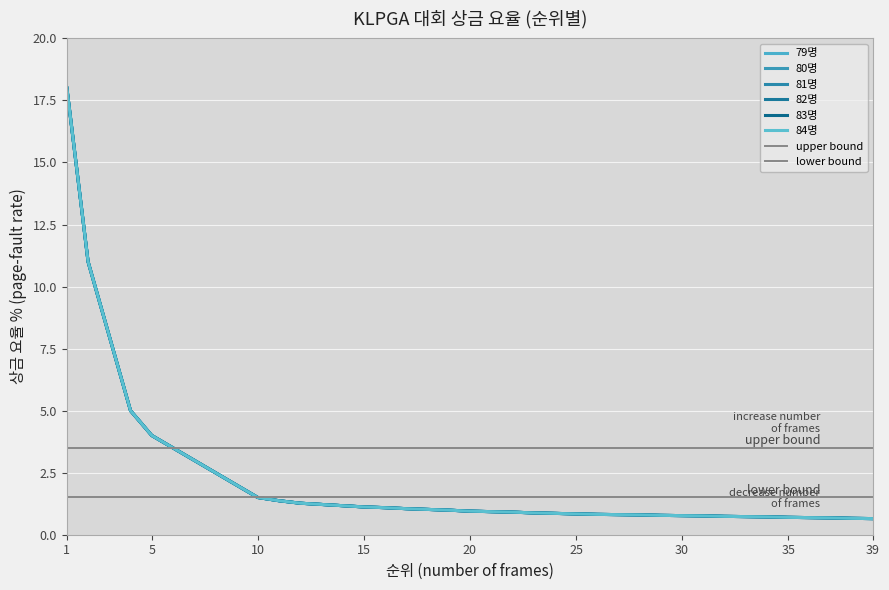

True or false: 83명 and 79명 cross at least once.

False